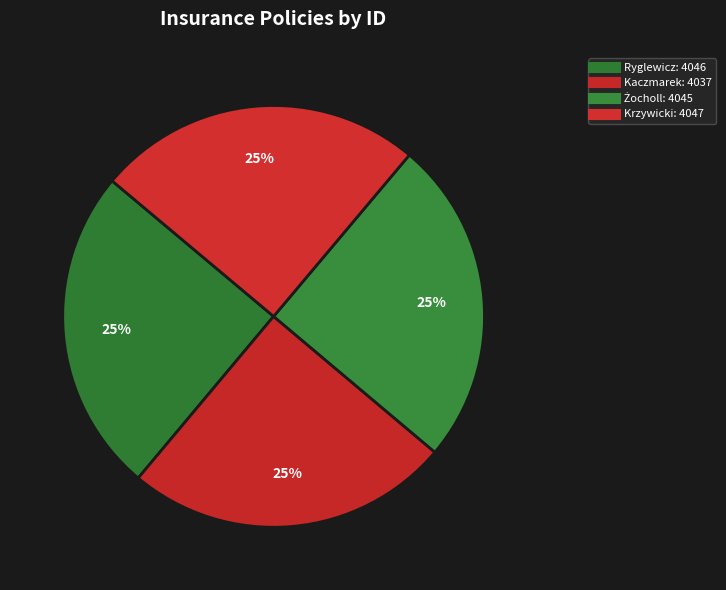

How many slices are in this pie chart?

4